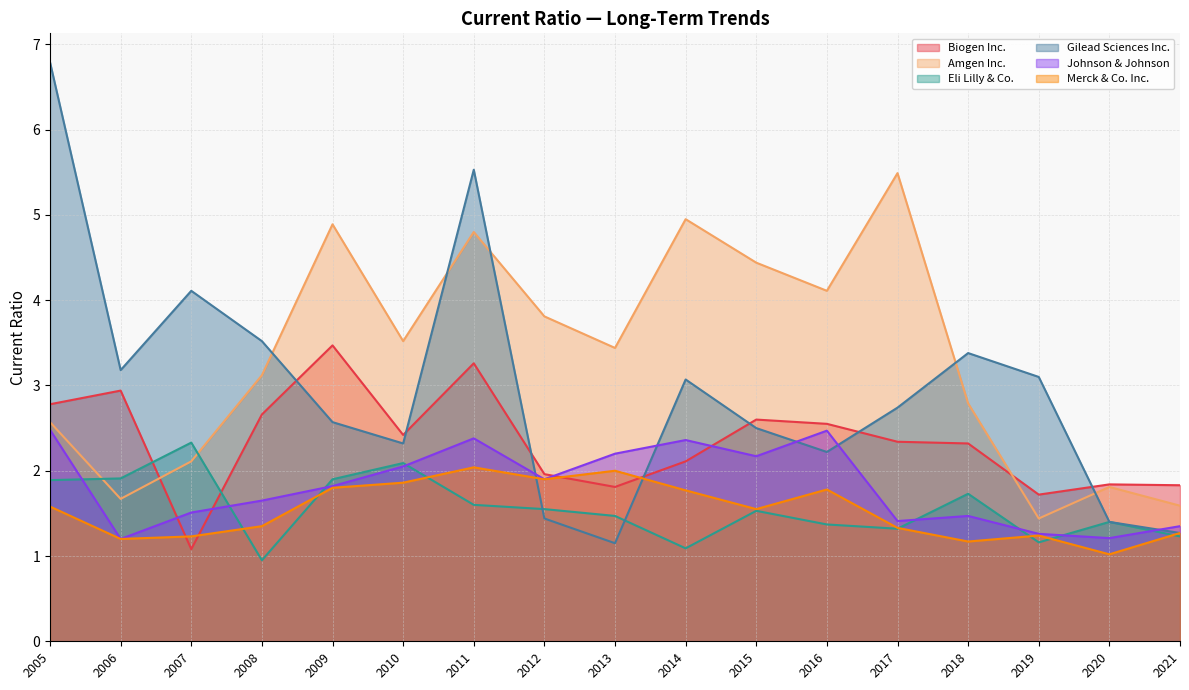

The Johnson & Johnson series shows 1.5 at 2018. True or false?

True